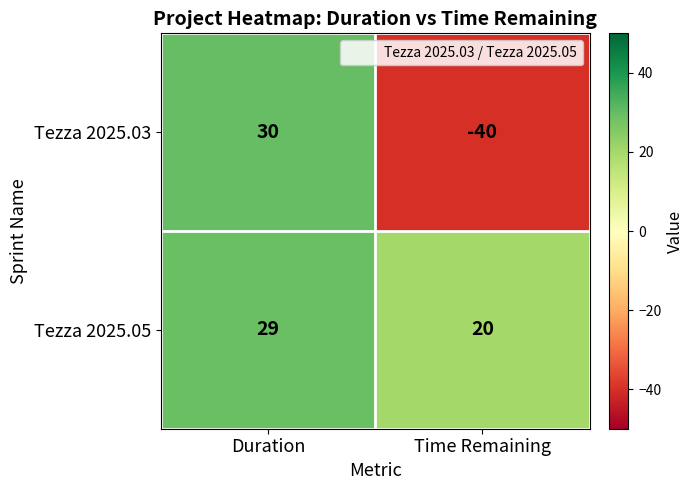

Which series has the largest total across all categories?

Tezza 2025.05